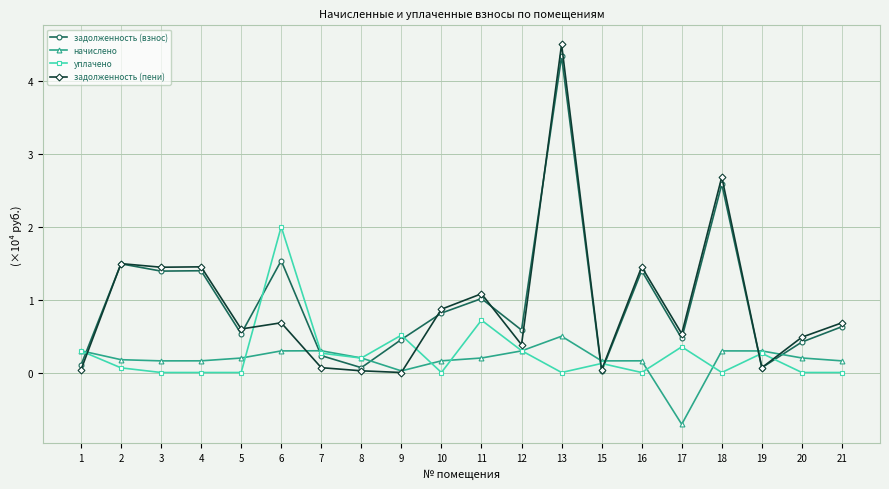

Which series has the largest total across all categories?

задолженность (взнос)